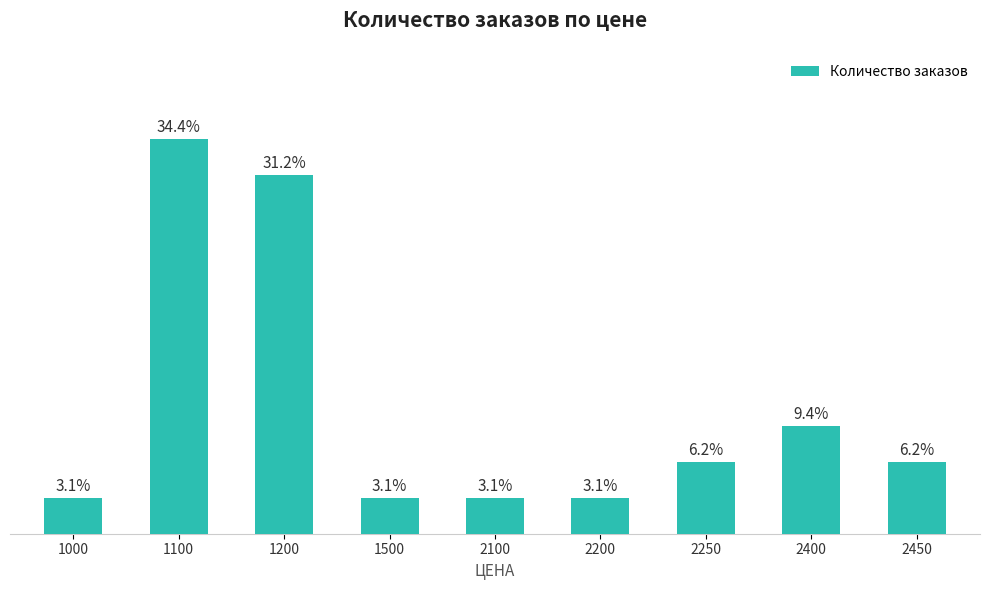

Are the bars horizontal?

No